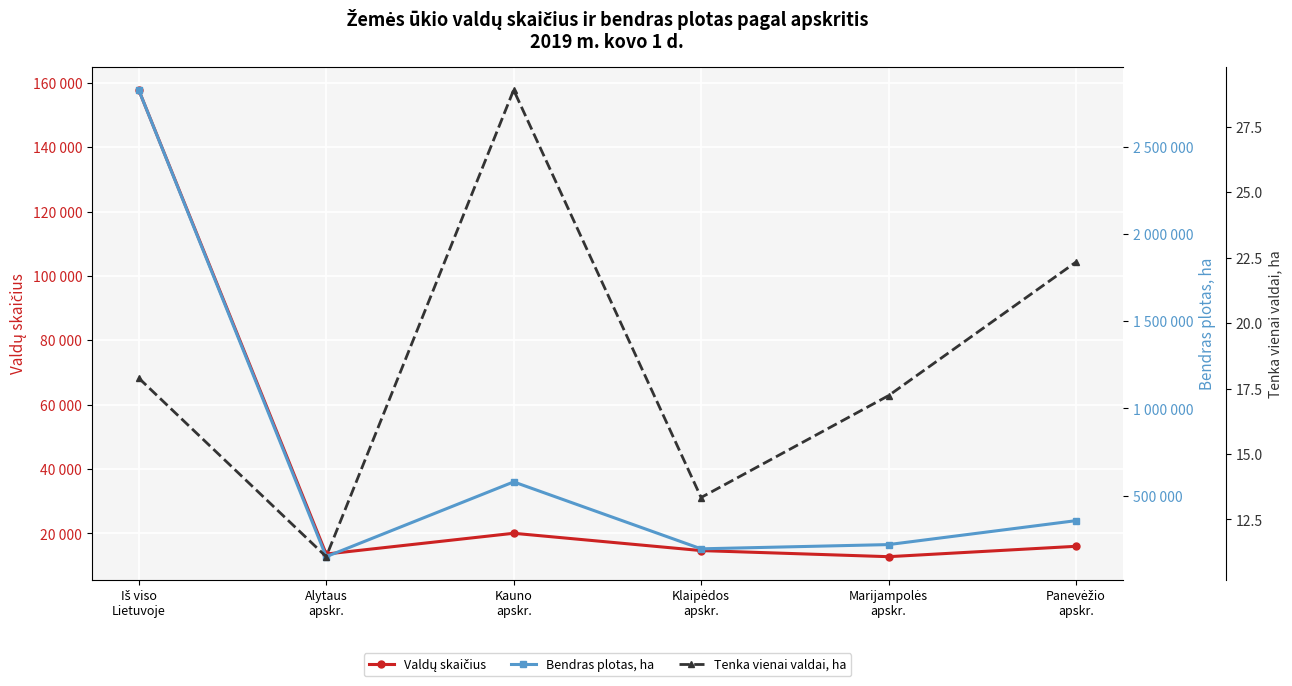

What value does the Valdų skaičius series have at Marijampolės
apskr.?

12765.0